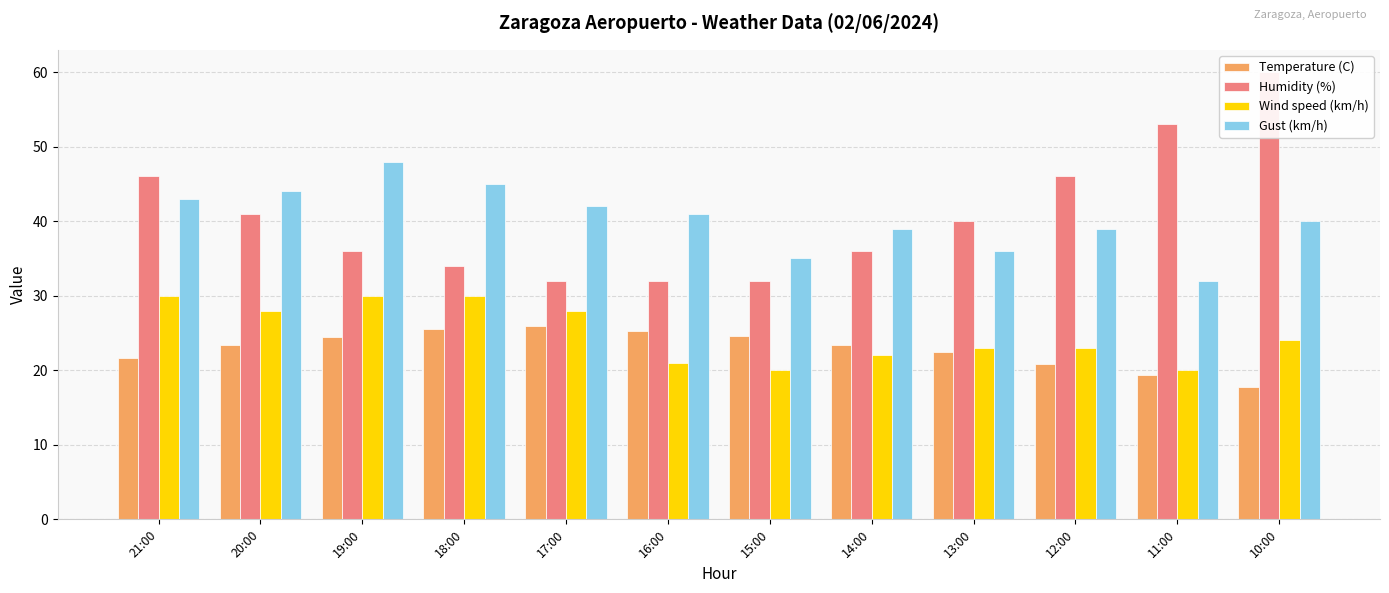

How many series are shown in this chart?

4